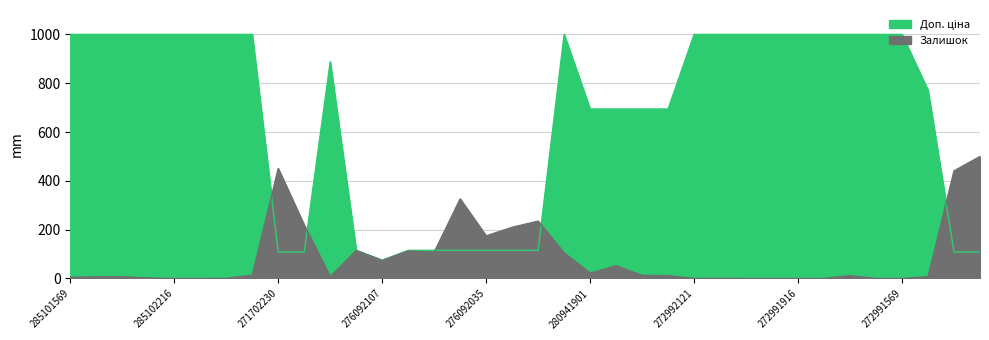

Reading right to left, transcribe all the data shown in this chart.

Ціна: 108.4	108.4	771.2	1000.0	1000.0	1000.0	1000.0	1000.0	1000.0	1000.0	1000.0	1000.0	694.3	694.3	694.3	694.3	1000.0	115.3	115.3	115.3	115.3	115.3	115.3	74.9	115.3	887.9	108.4	108.4	1000.0	1000.0	1000.0	1000.0	1000.0	1000.0	1000.0	1000.0
Залишок: 500.0	440.9	7.1	0.0	0.0	11.7	0.0	0.0	0.0	0.0	0.6	0.0	11.7	13.0	51.9	22.1	104.5	235.1	209.7	174.7	326.0	107.8	112.3	74.0	114.9	7.1	218.8	450.6	13.6	0.6	0.0	0.0	1.9	7.1	7.1	4.5